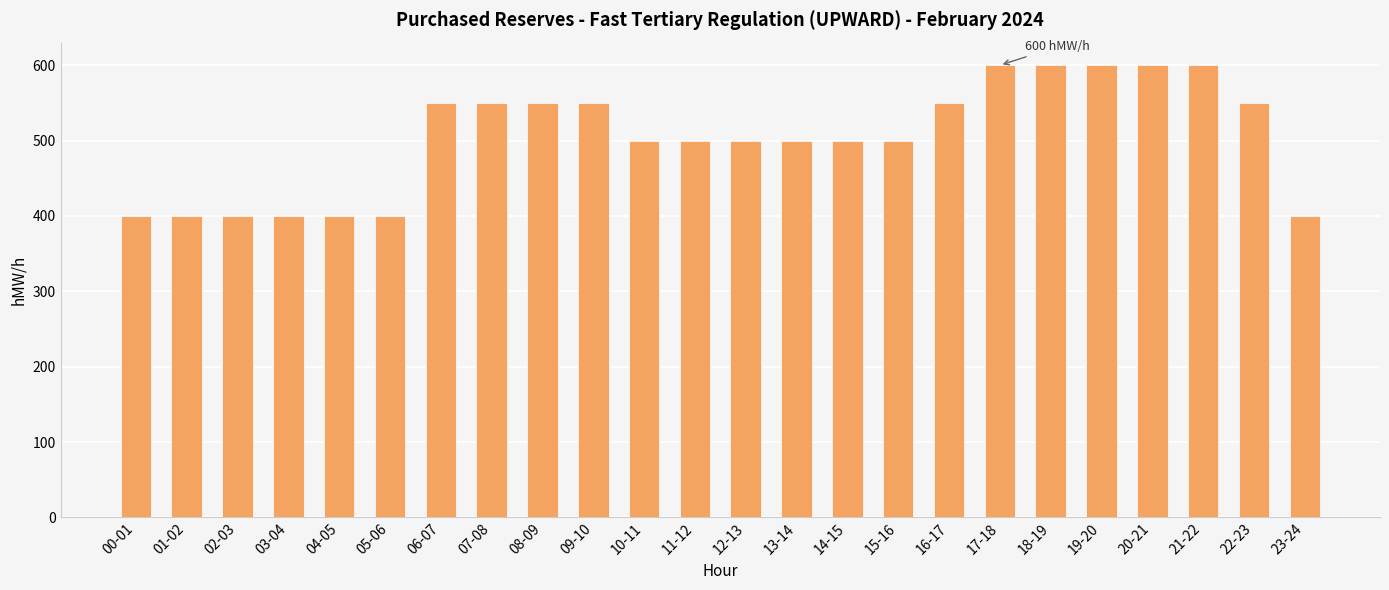

The value at 02-03 is 400. True or false?

True